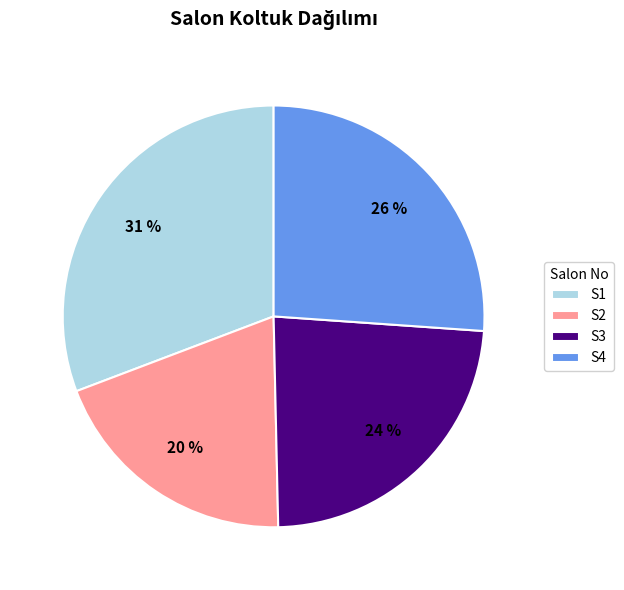

To the nearest percent, what is the difference between the S1 and S2 slice percentages?

11%